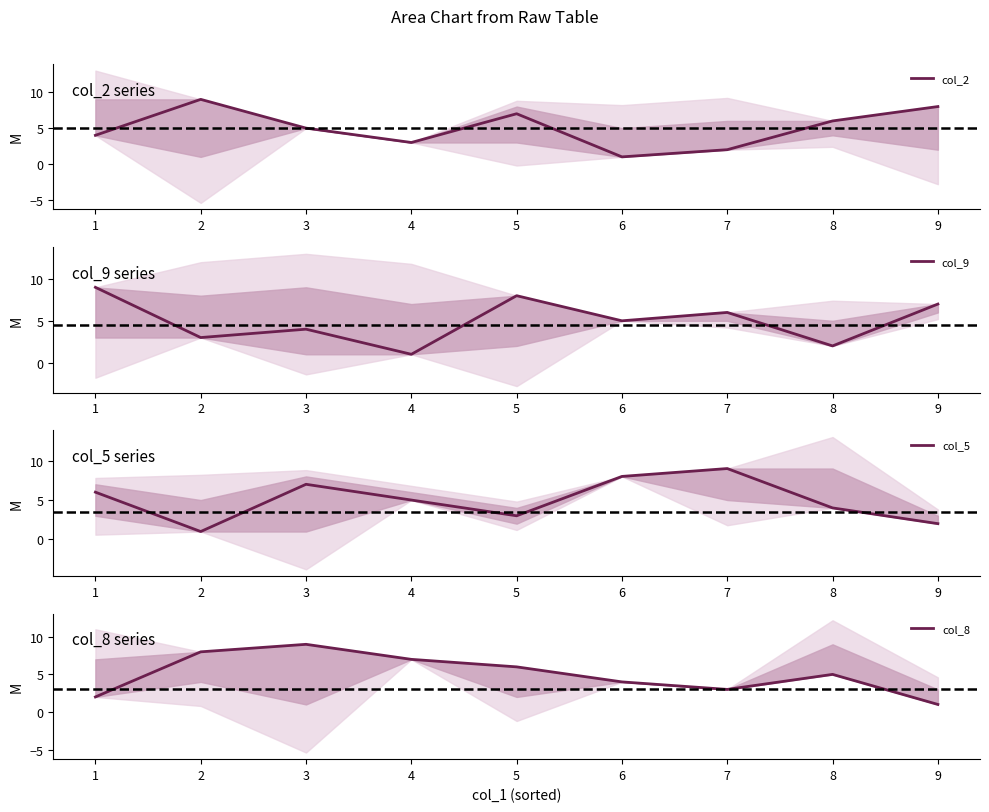

How many lines are shown in the chart?

4